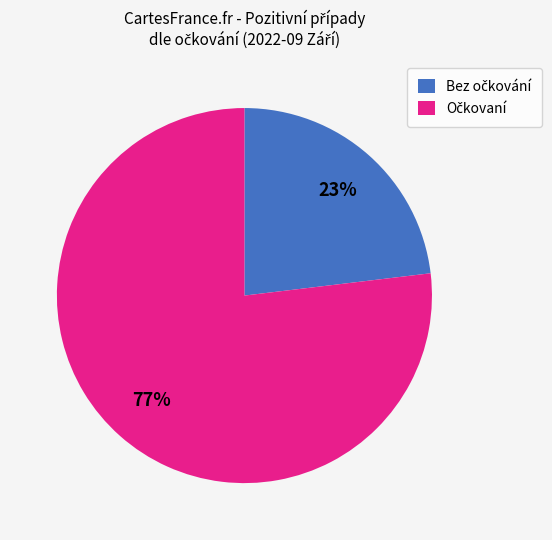

To the nearest percent, what is the difference between the largest and smallest slice percentages?

54%